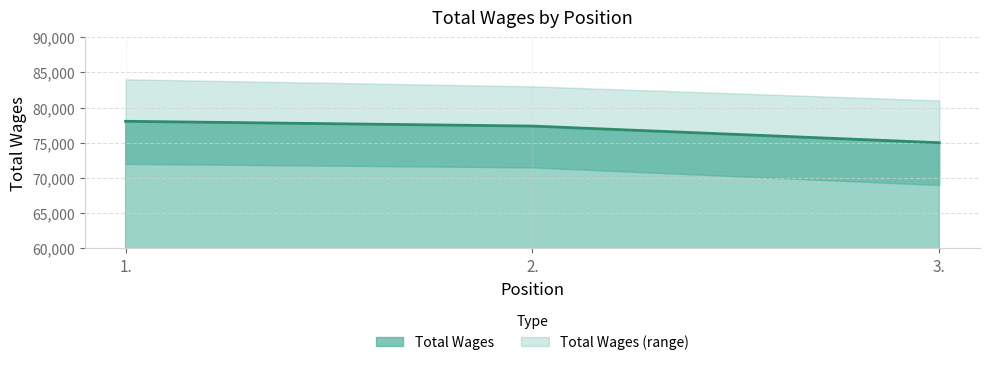

What is the label of the 3rd point from the left?

3.